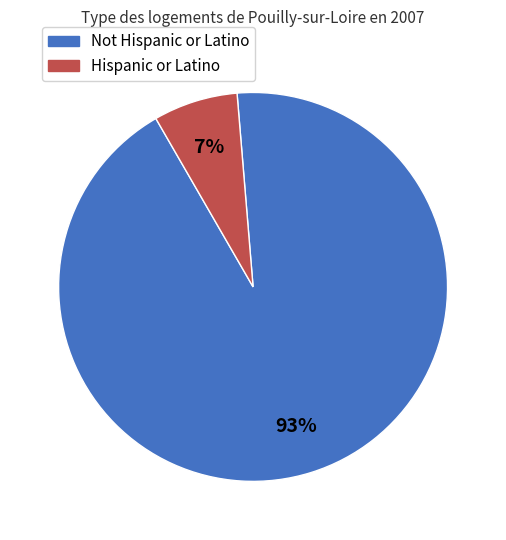

True or false: Not Hispanic or Latino accounts for 93% of the total.

True